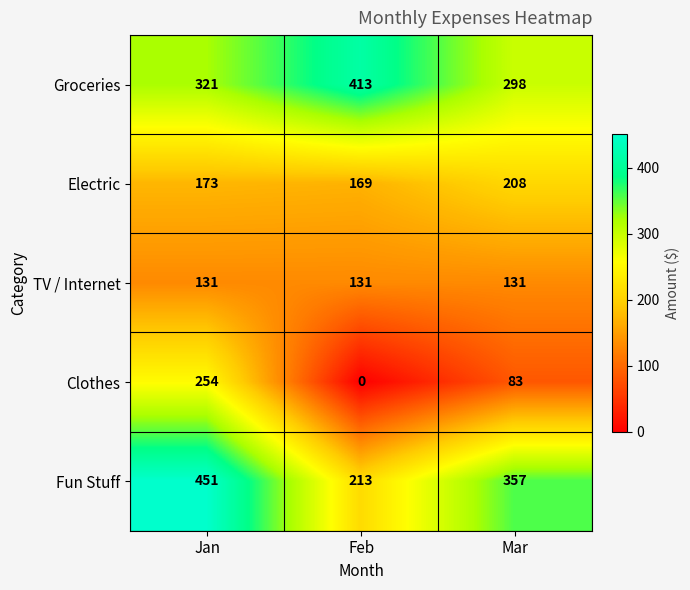

What is the lowest value of the Electric series?

169